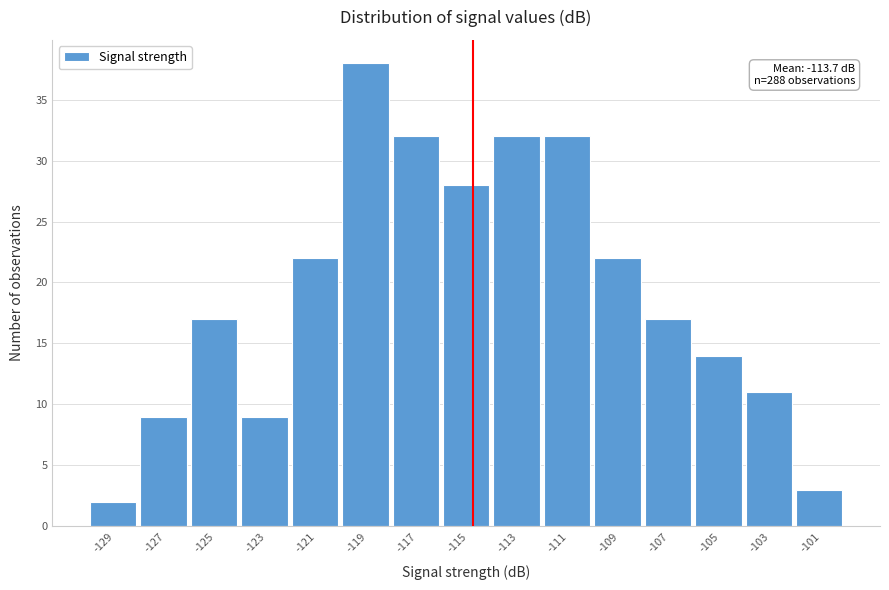

Reading right to left, extract all data points from this chart.

-101=3	-103=11	-105=14	-107=17	-109=22	-111=32	-113=32	-115=28	-117=32	-119=38	-121=22	-123=9	-125=17	-127=9	-129=2